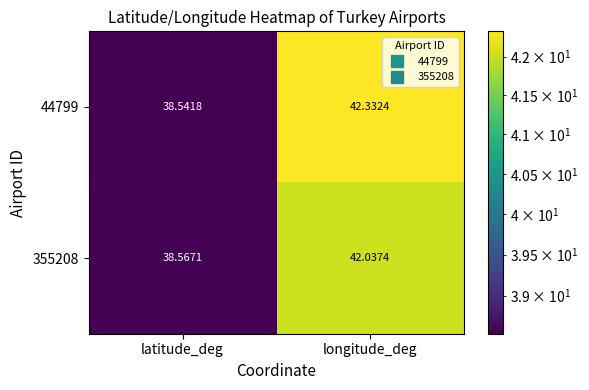

At which category is the sum across all series the highest?

longitude_deg